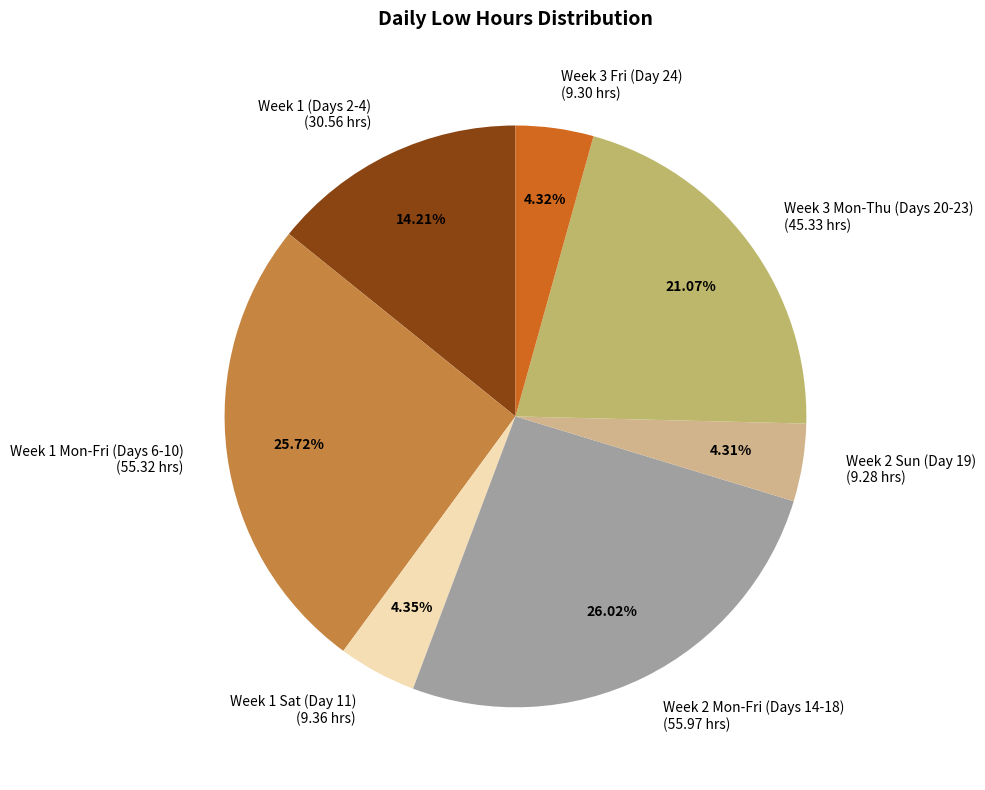

Which has a higher value, Week 2 Sun (Day 19) (9.28 hrs) or Week 1 (Days 2-4) (30.56 hrs)?

Week 1 (Days 2-4) (30.56 hrs)